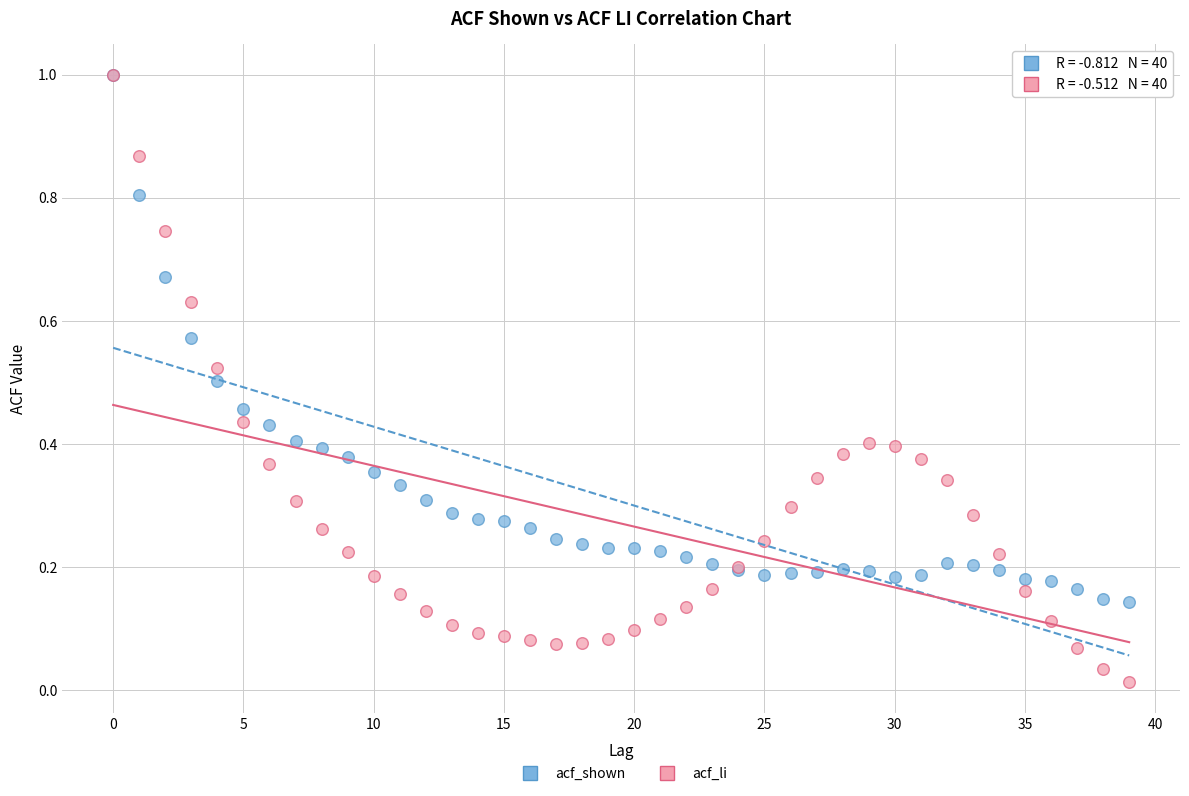

Which series reaches the minimum Y coordinate?

acf_li